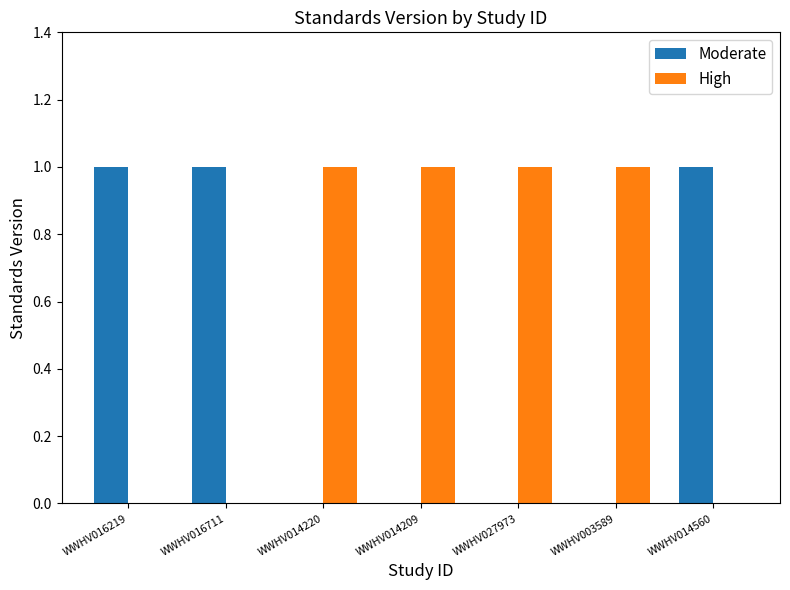

Is the value of High at WWHV014220 greater than the value of Moderate at WWHV014220?

Yes